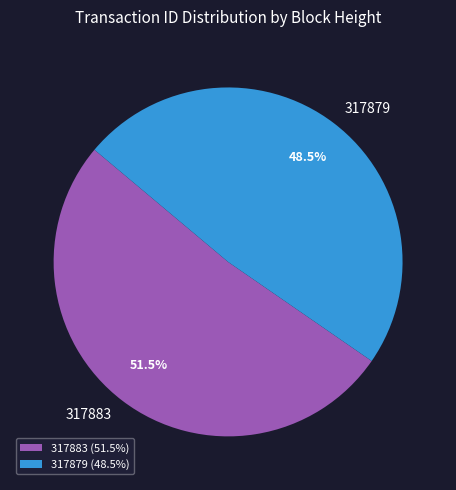

Which has a higher value, 317883 or 317879?

317883